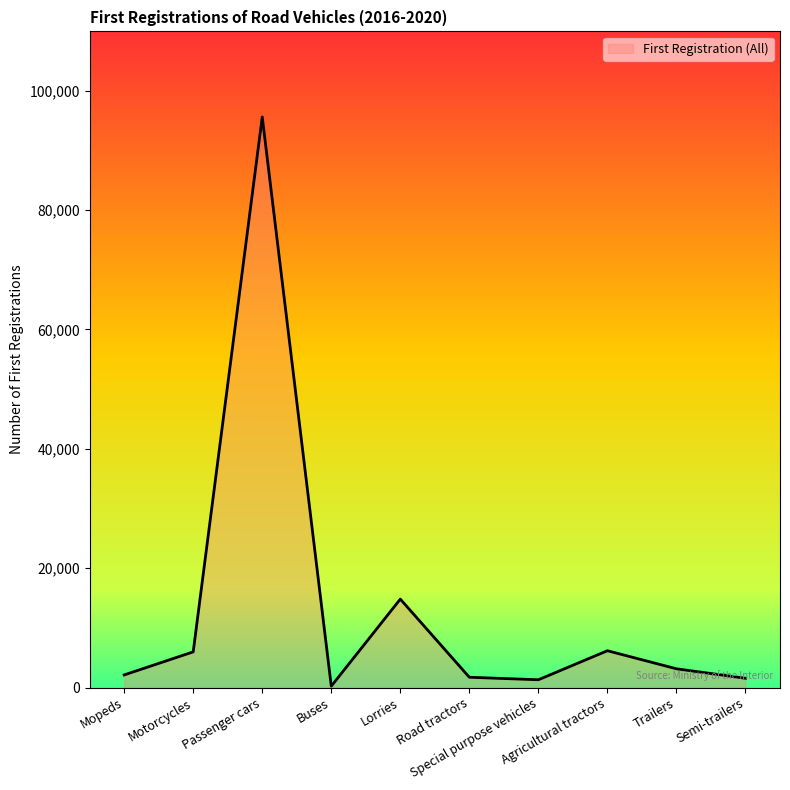

What is the difference between the maximum and minimum values?

95347